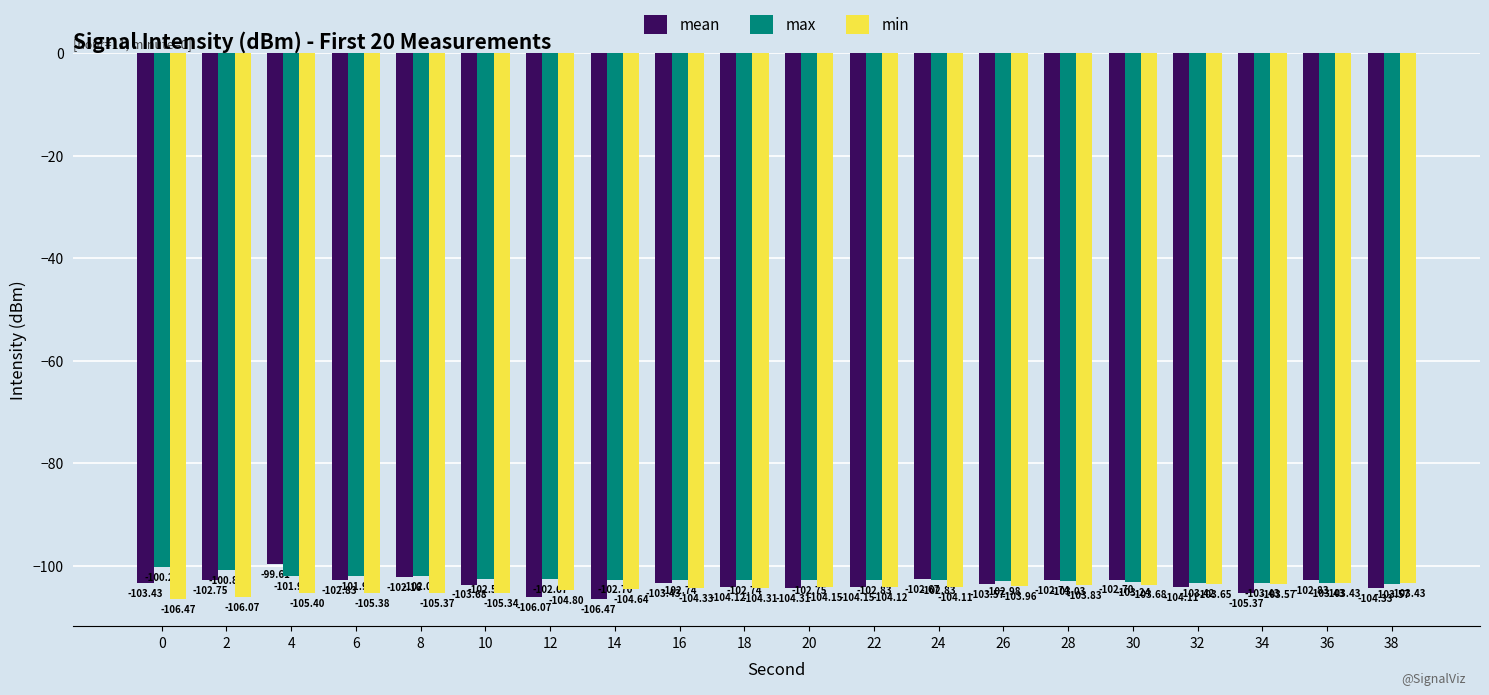

At which label does min first exceed -104?

26